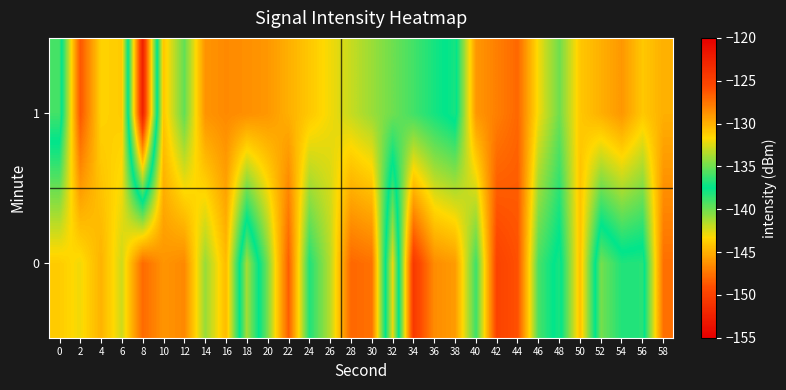

What is the smallest value displayed?

-152.4